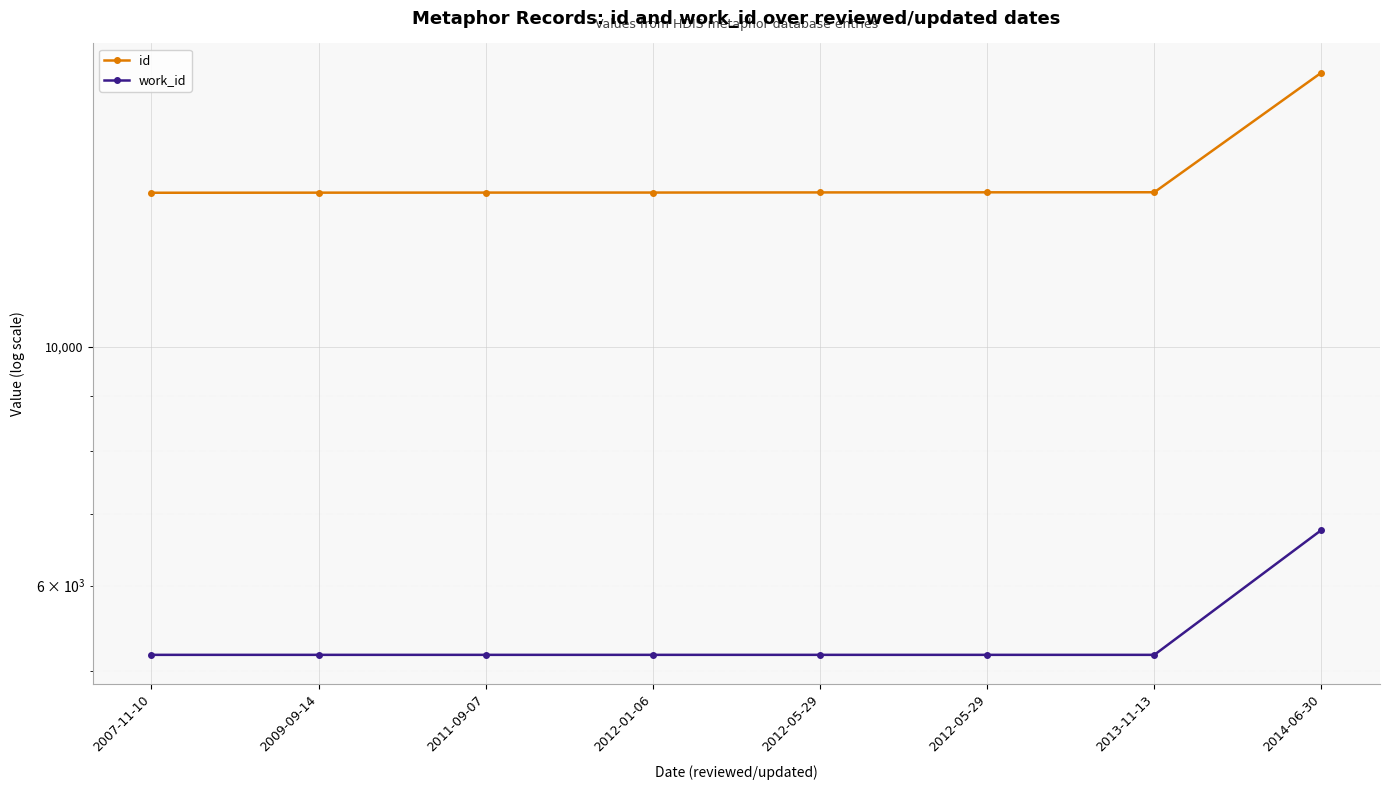

Which category has the lowest value in the id series?

2007-11-10